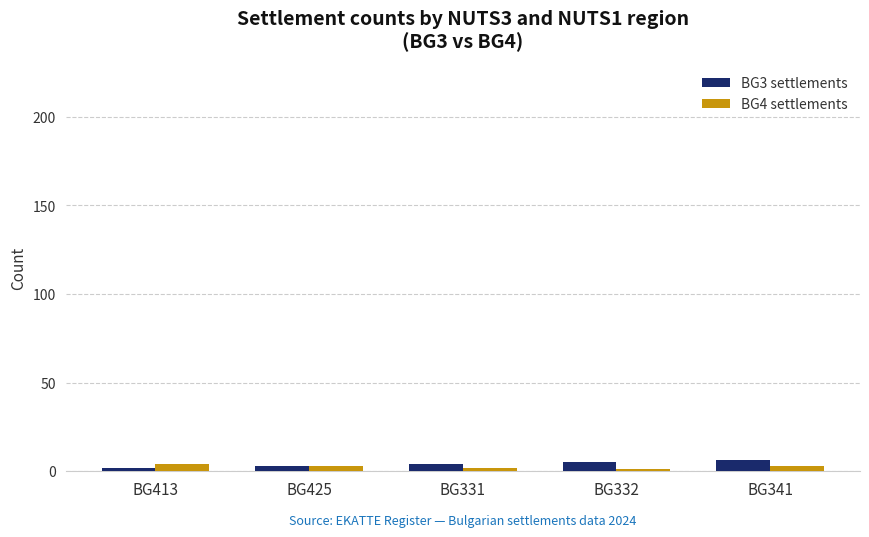

What is the difference between the BG3 settlements values at BG331 and BG332?

1